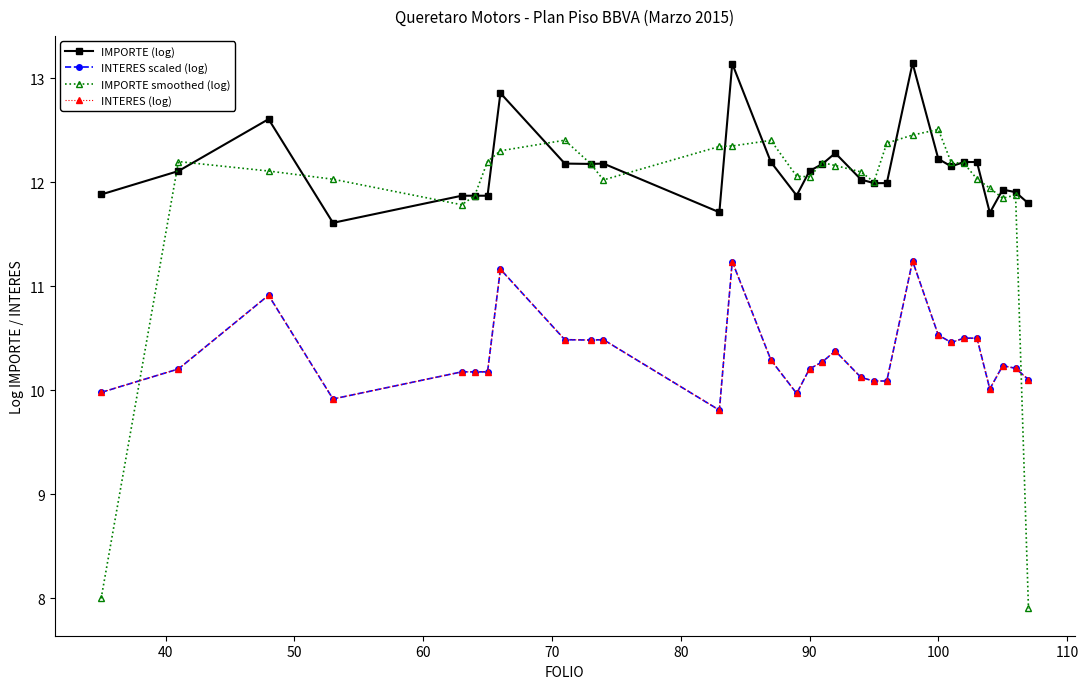

Does the chart have visible grid lines?

No